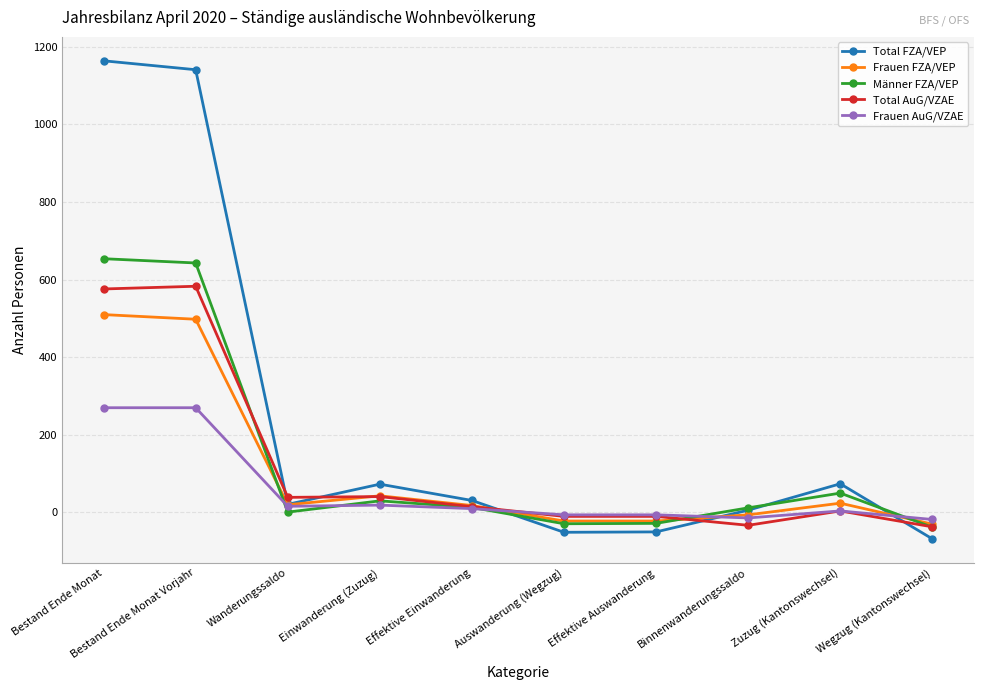

At how many categories does at least one series exceed 538?

2